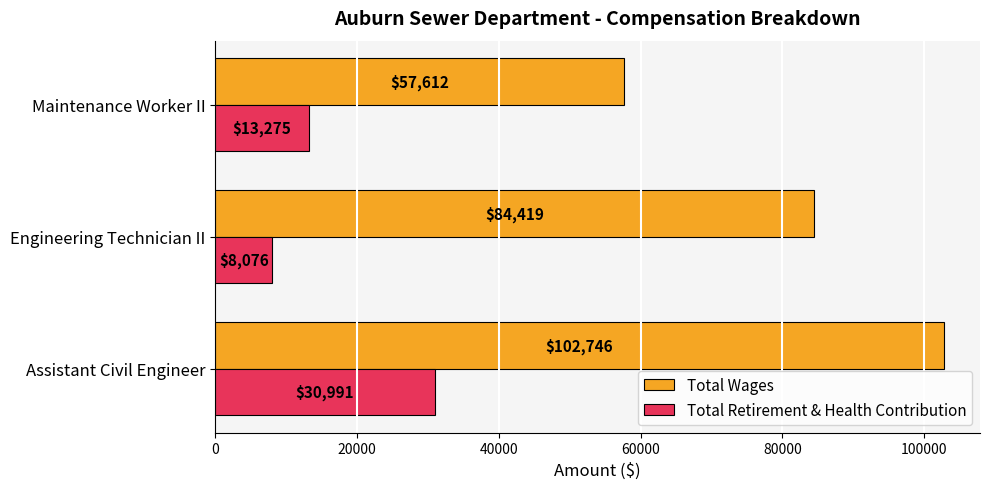

What is the difference between the maximum and minimum values in the Total Wages series?

45134